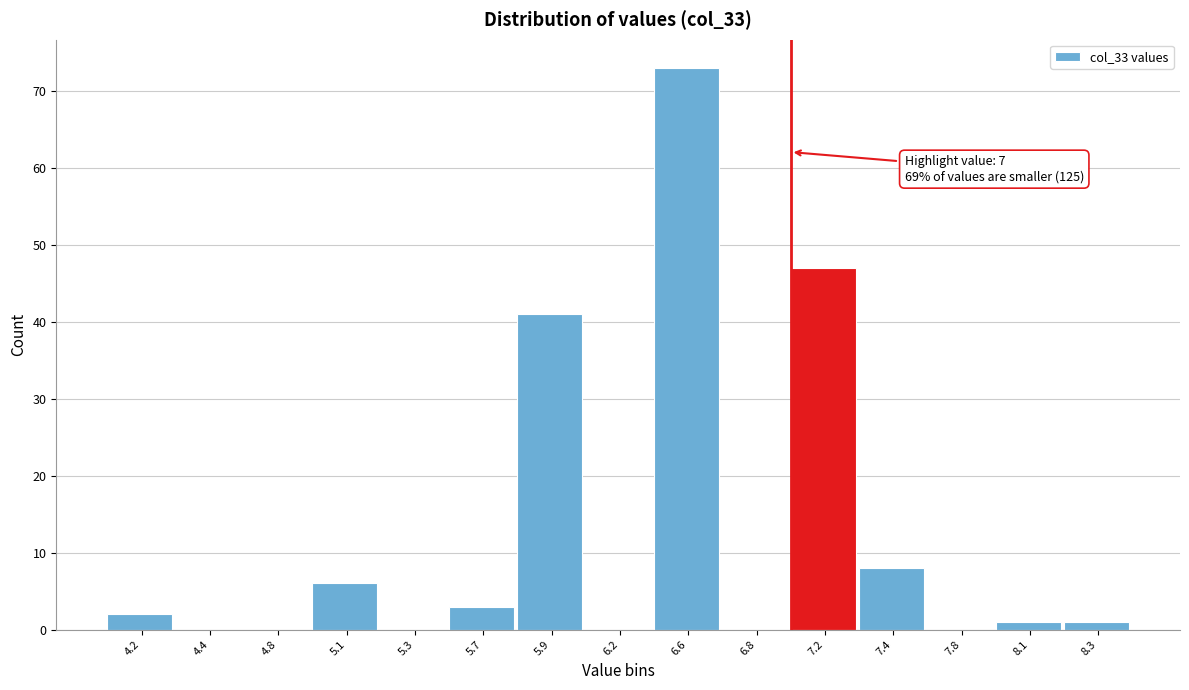

Reading right to left, list all the values displayed in this chart.

8.3=1	8.1=1	7.8=0	7.4=8	7.2=47	6.8=0	6.6=73	6.2=0	5.9=41	5.7=3	5.3=0	5.1=6	4.8=0	4.4=0	4.2=2